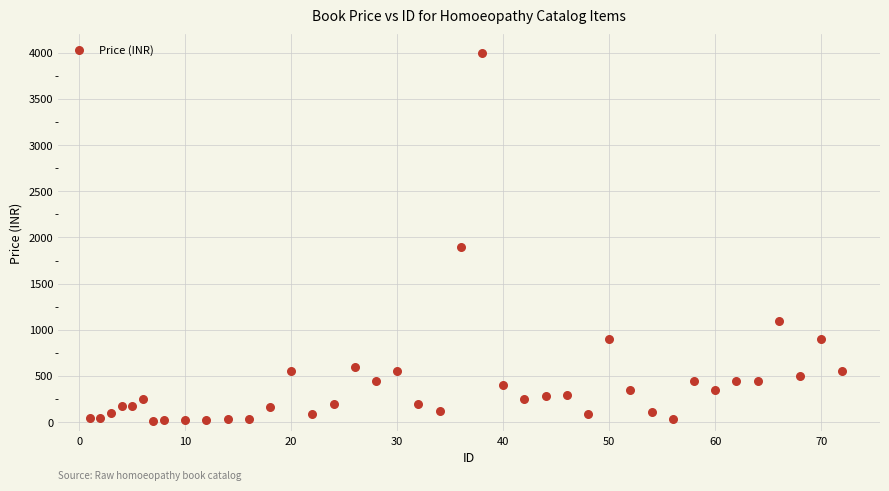

What Y value in the scatter plot is closest to 2007?

1900